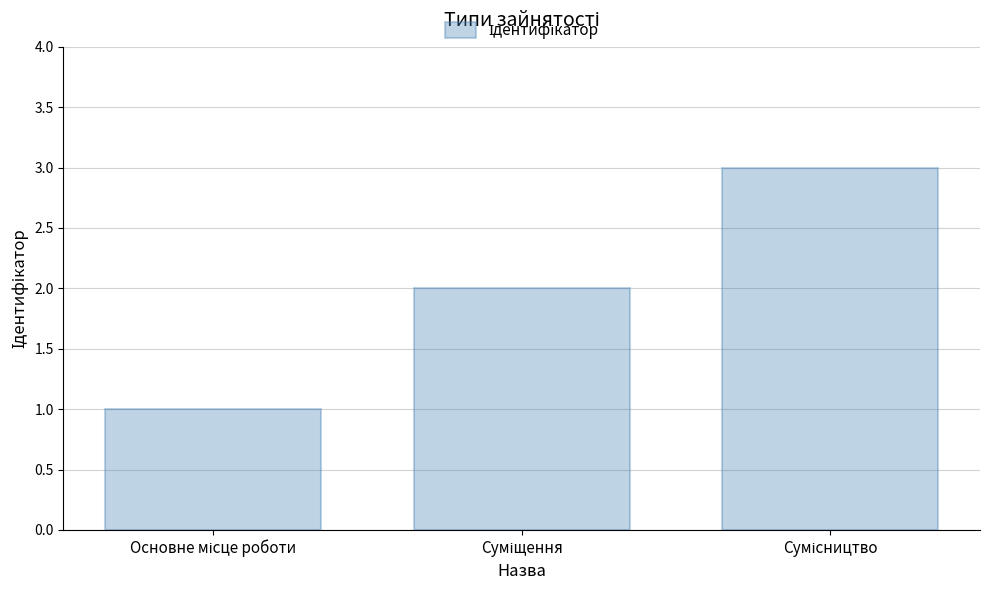

Are the bars horizontal?

No